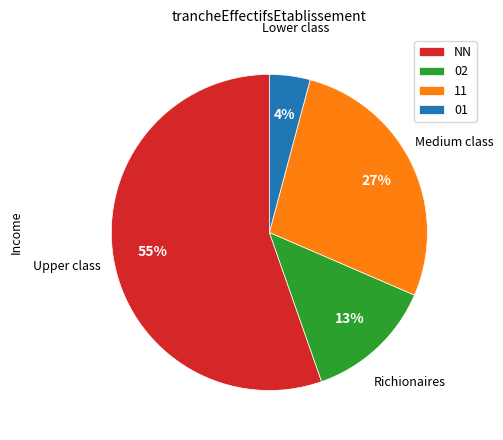

What percentage is the 11 slice, to the nearest percent?

27%